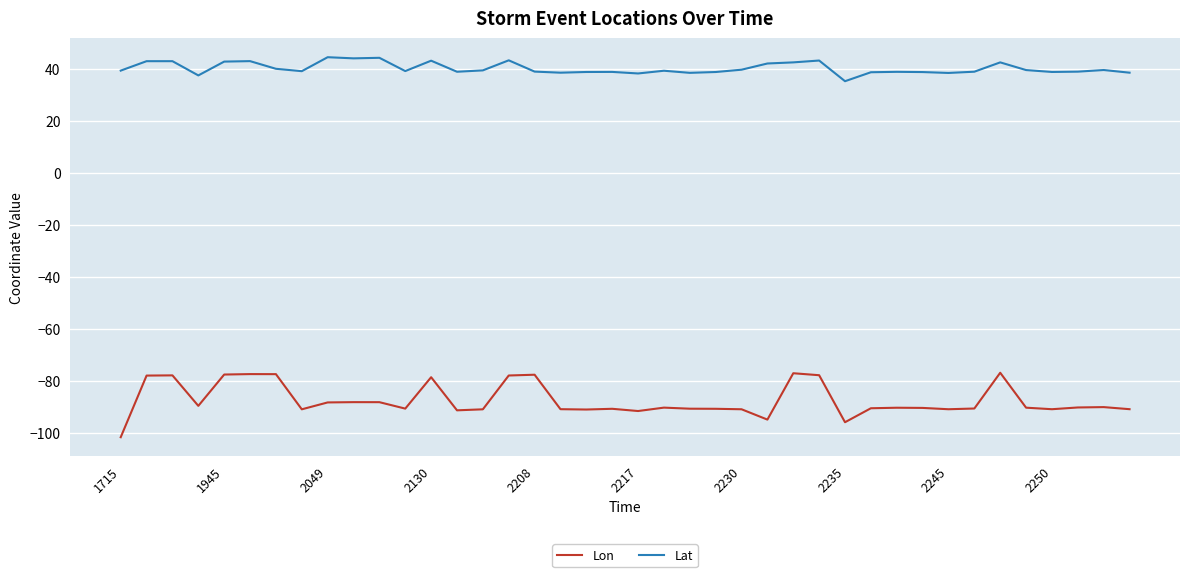

Which series has the largest total across all categories?

Lat